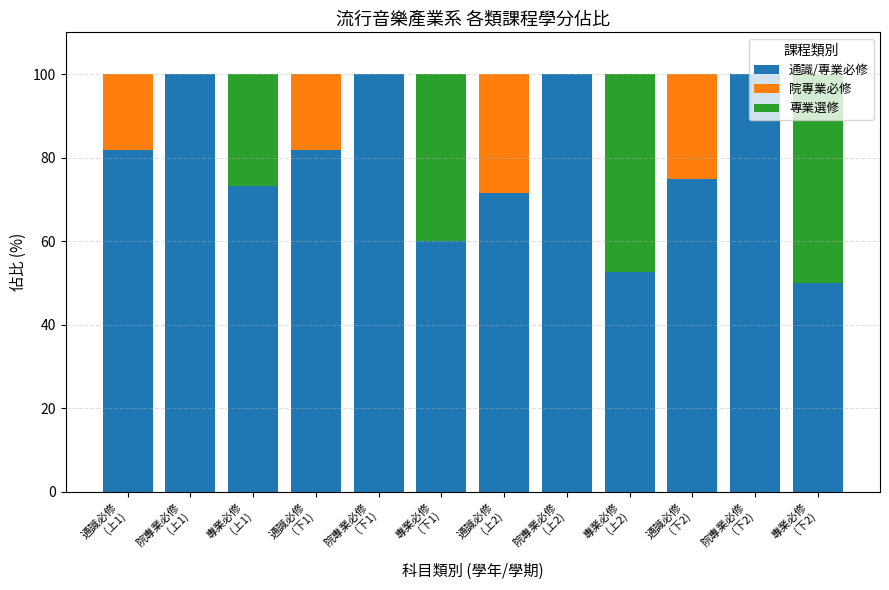

What is the sum of all 通識/專業必修 values?

946.0